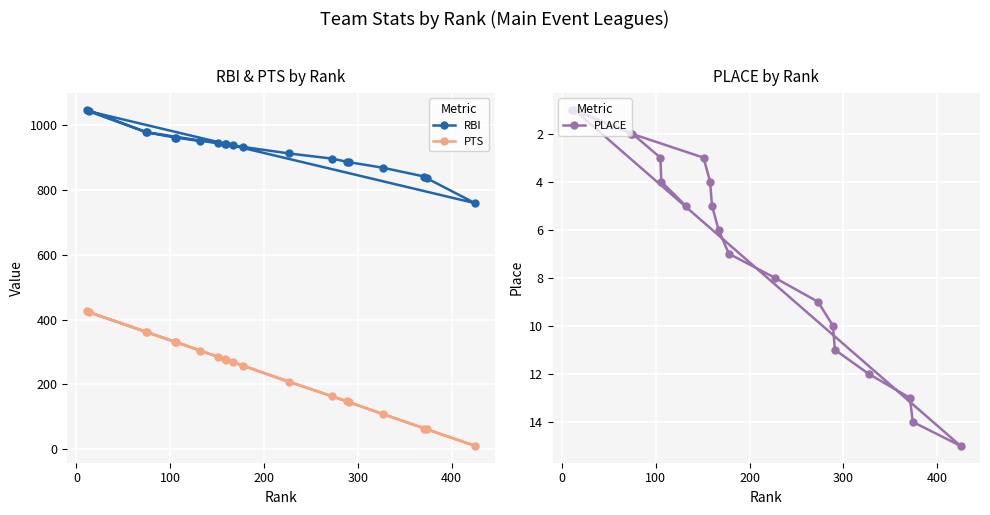

True or false: RBI and PTS intersect in this chart.

False